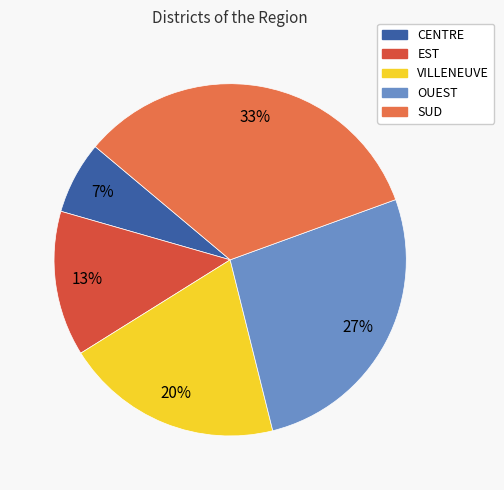

Is SUD the majority of the pie?

No